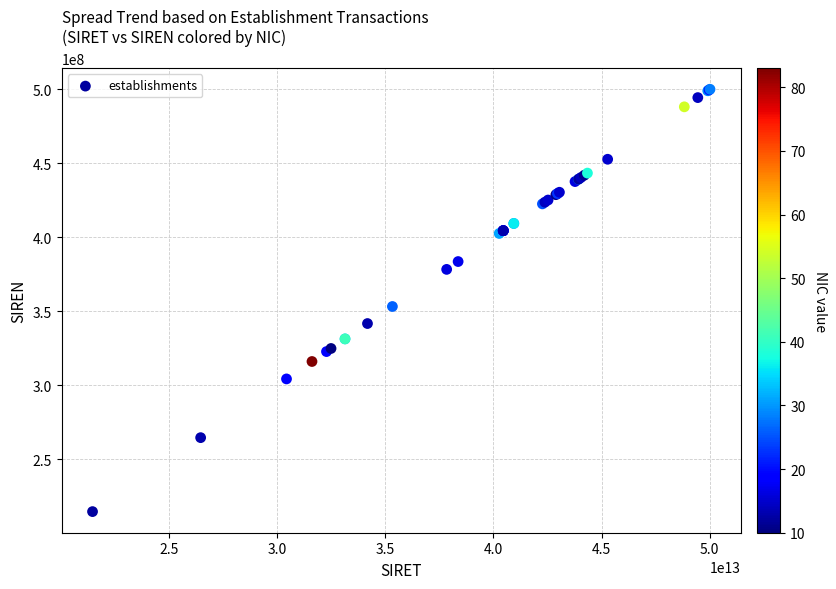

What Y value in the scatter plot is closest to 357382838?

353281520